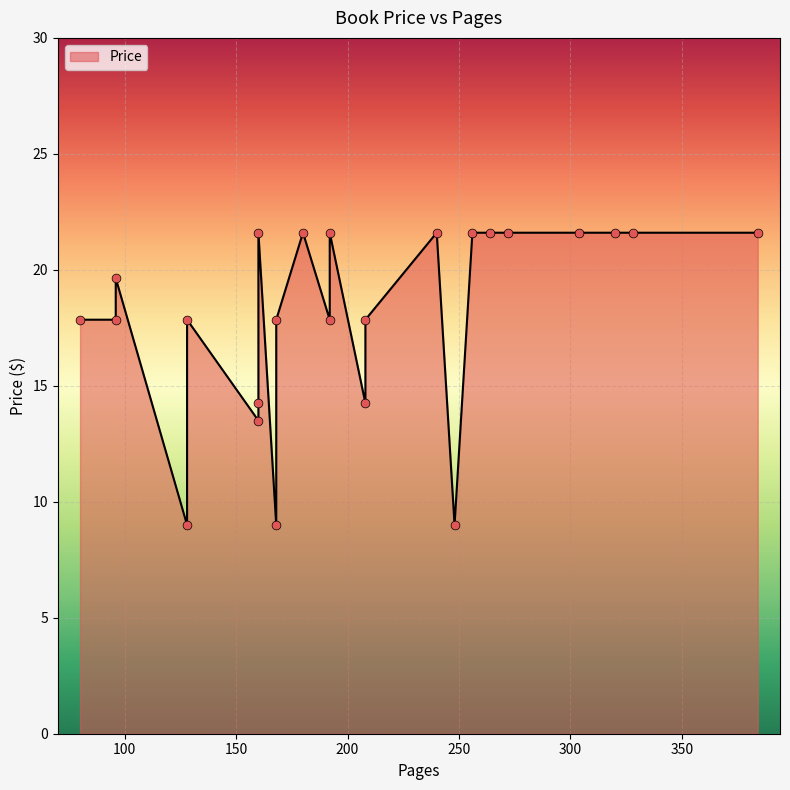

Between 80 and 320, which is larger?

320